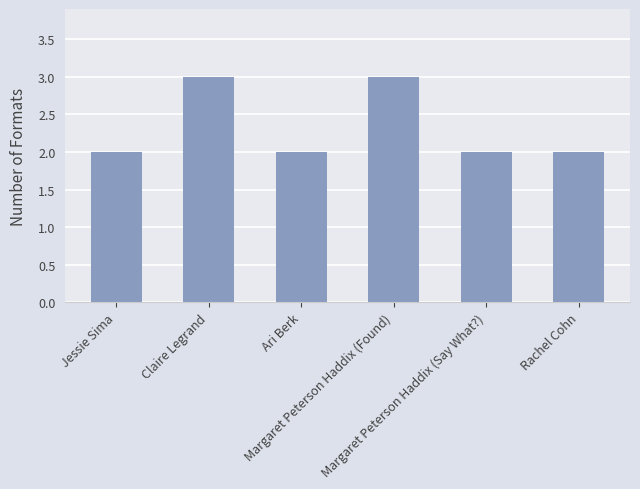

What is the sum of all values?

14